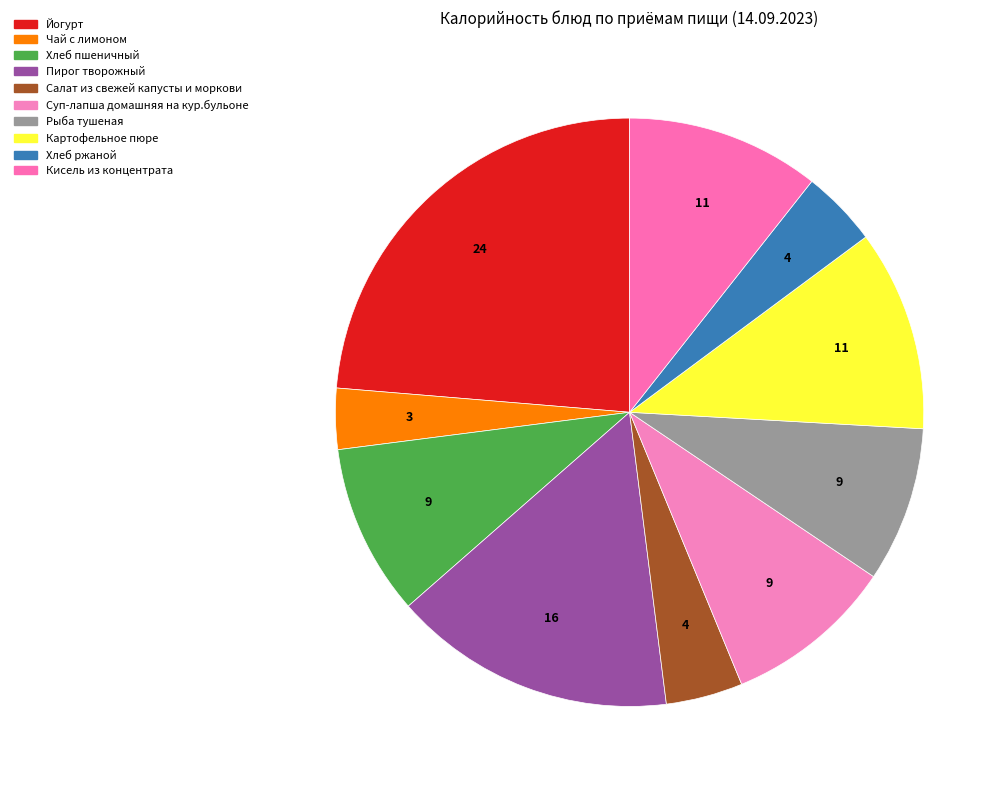

Combined, do Рыба тушеная and Йогурт account for over 50%?

No